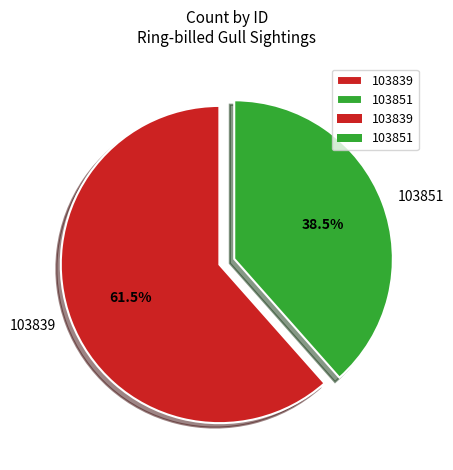

What percentage do 103839 and 103851 together represent?

100.0%